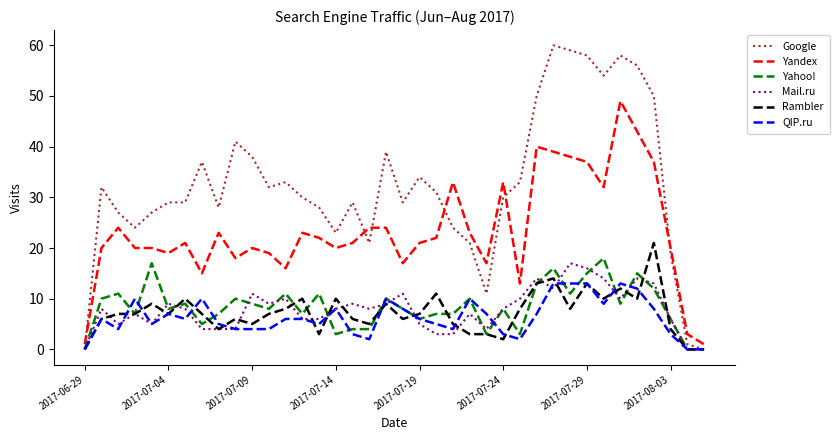

Which series has the largest range (max minus min)?

Google